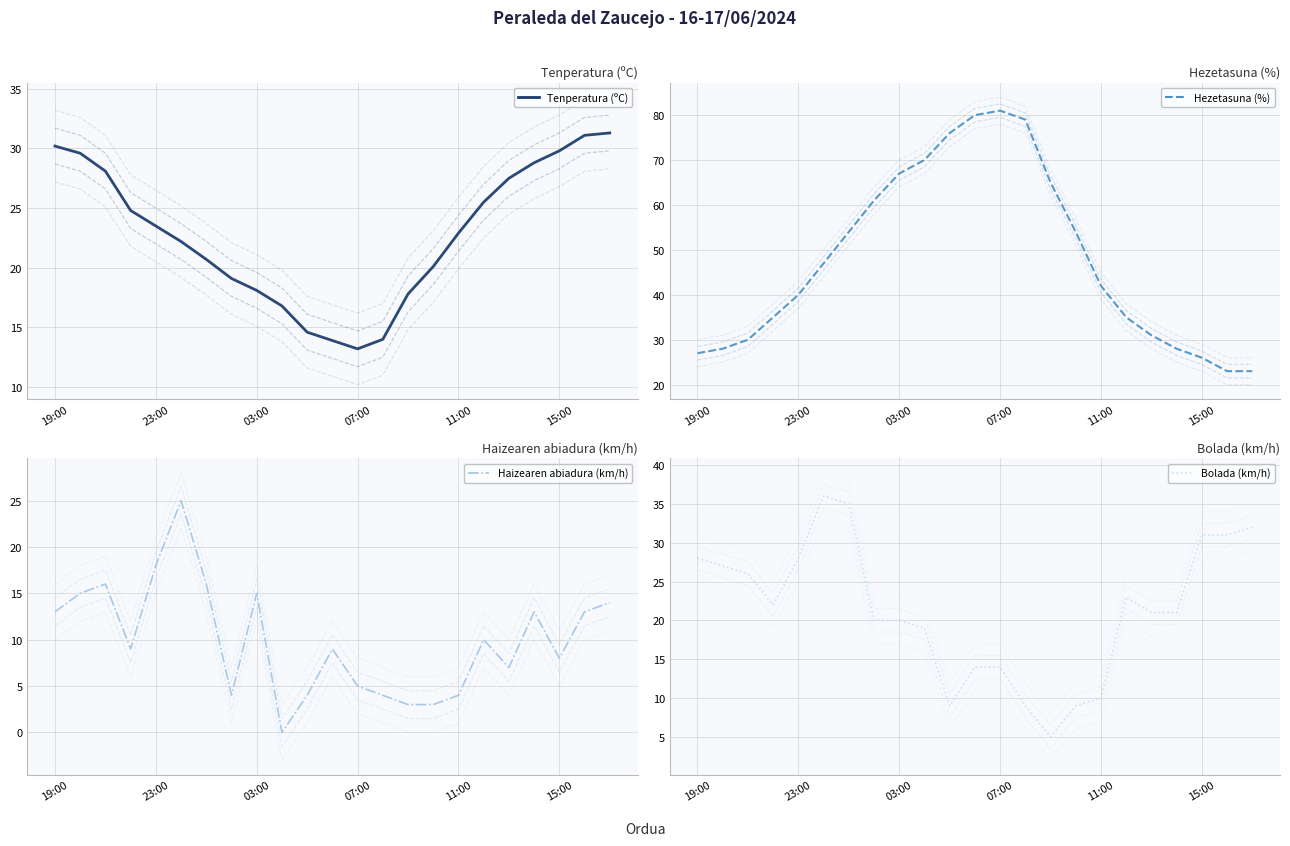

Which series has the widest spread of values?

Hezetasuna (%)